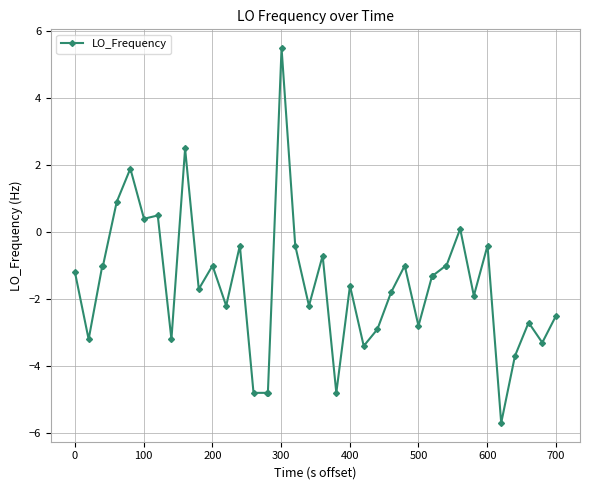

True or false: the data has more than 0 interior local peaks.

True